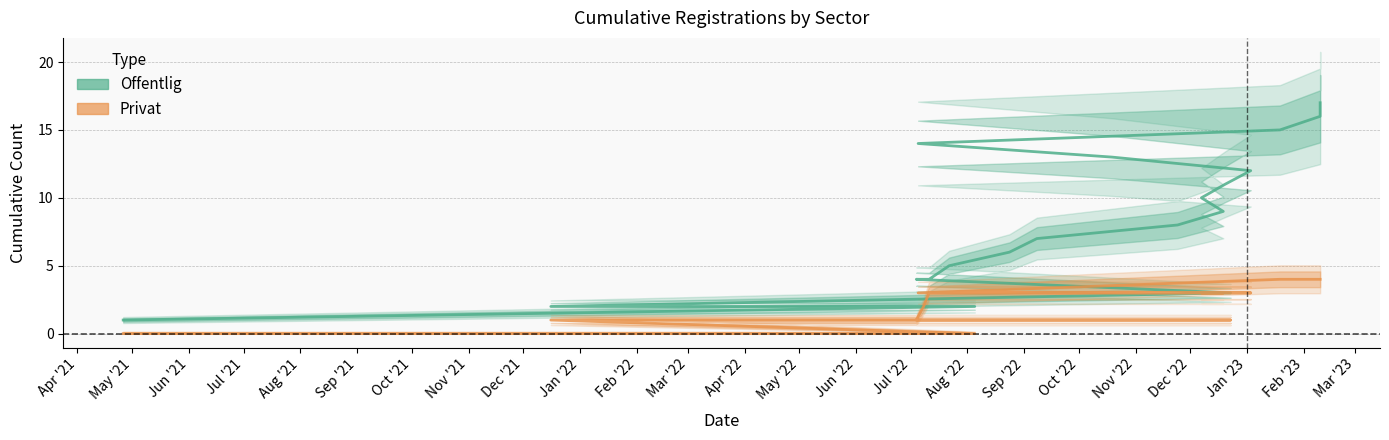

Which has a higher value, Sep '22 or Apr '21?

Sep '22